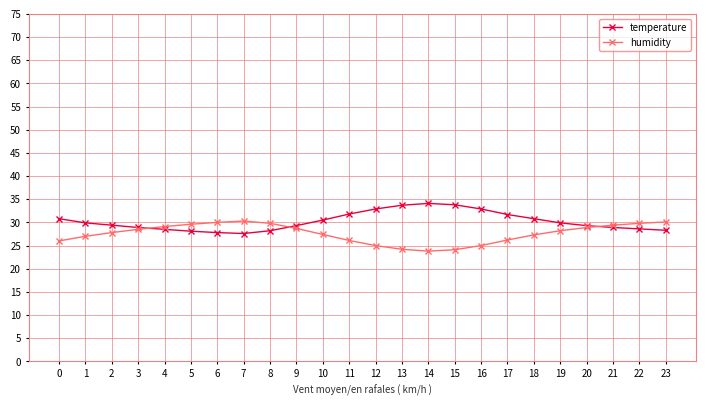

List the series in order of their peak value, lowest first.

humidity, temperature